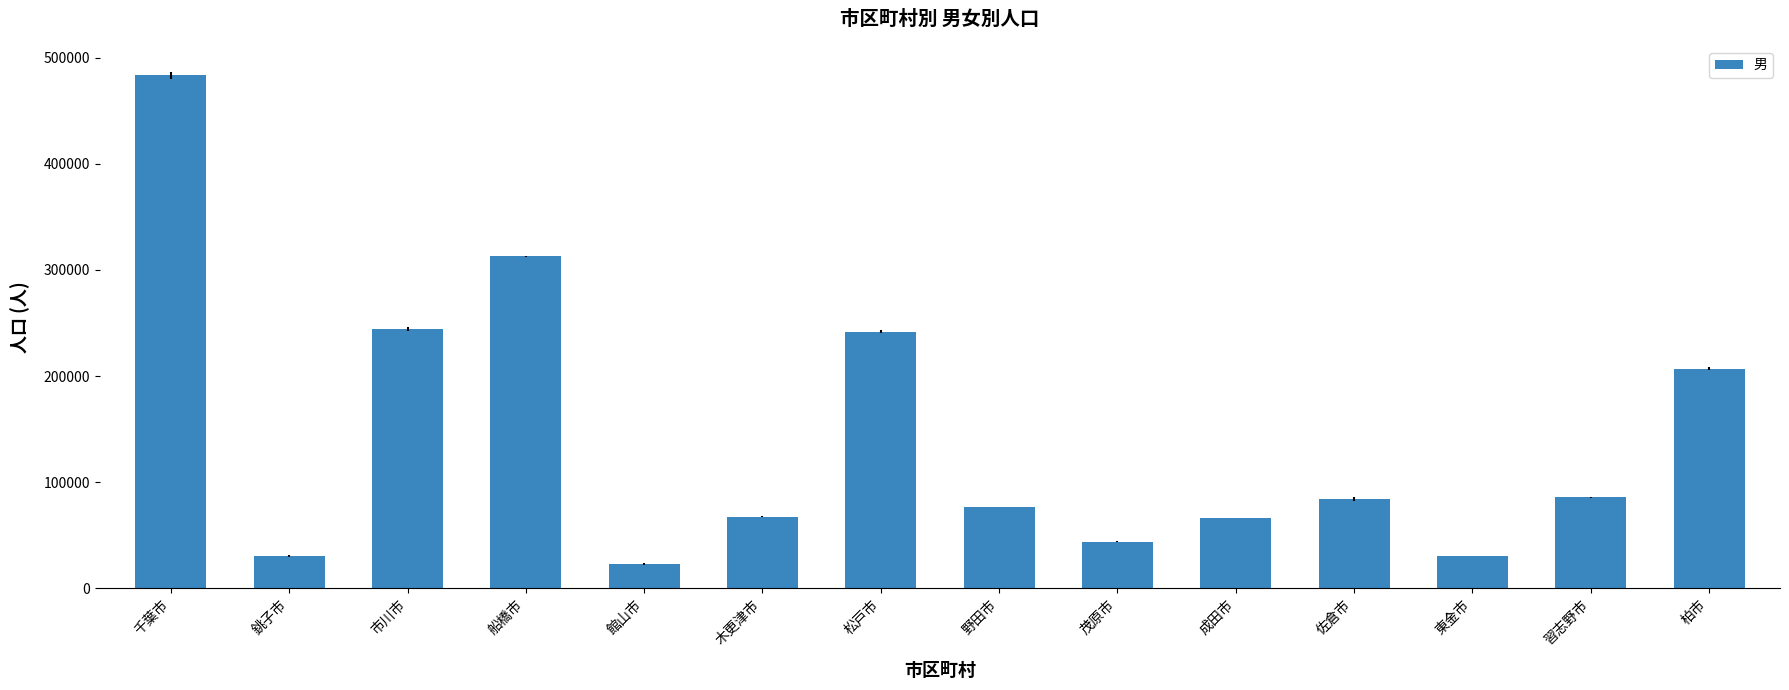

What position from the right is 柏市?

1